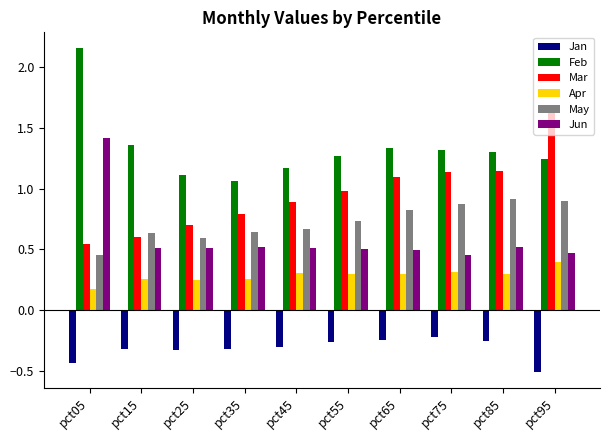

Is it true that Feb equals 1.3 at pct55?

True